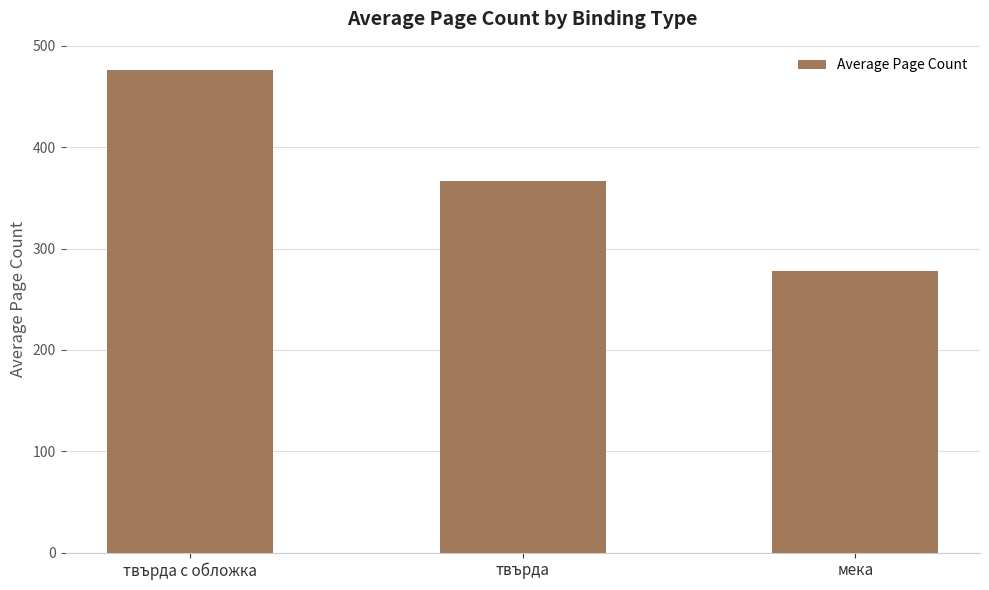

What is the smallest value displayed?

277.5